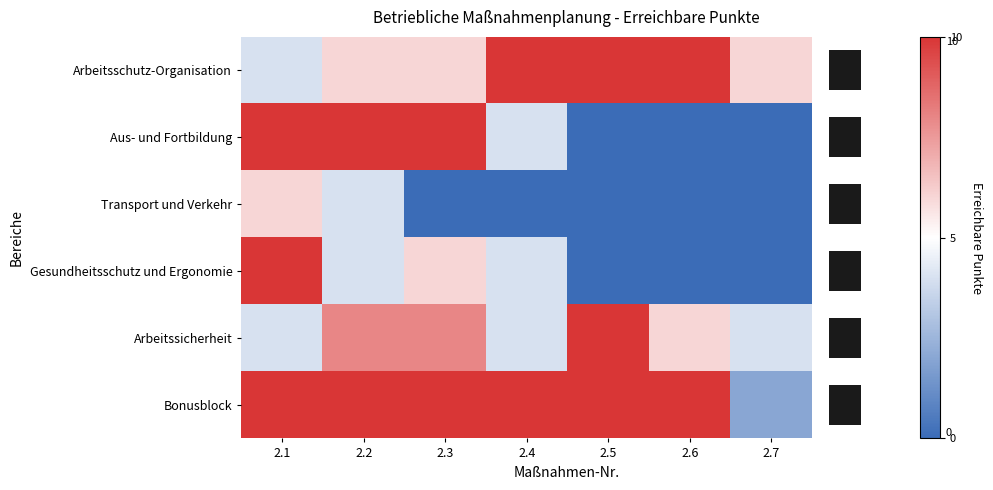

What is the average value of the Bonusblock series?

9